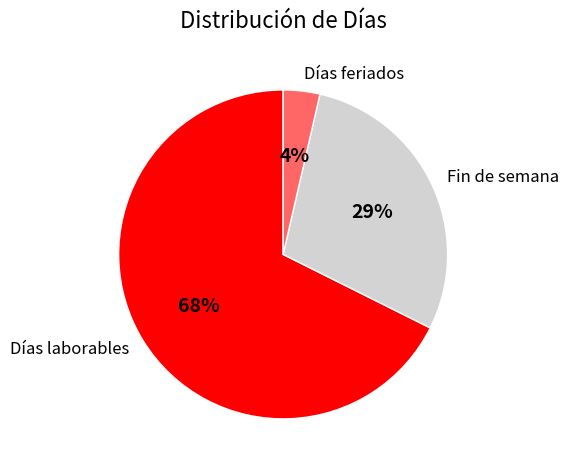

Which category accounts for the majority?

Días laborables